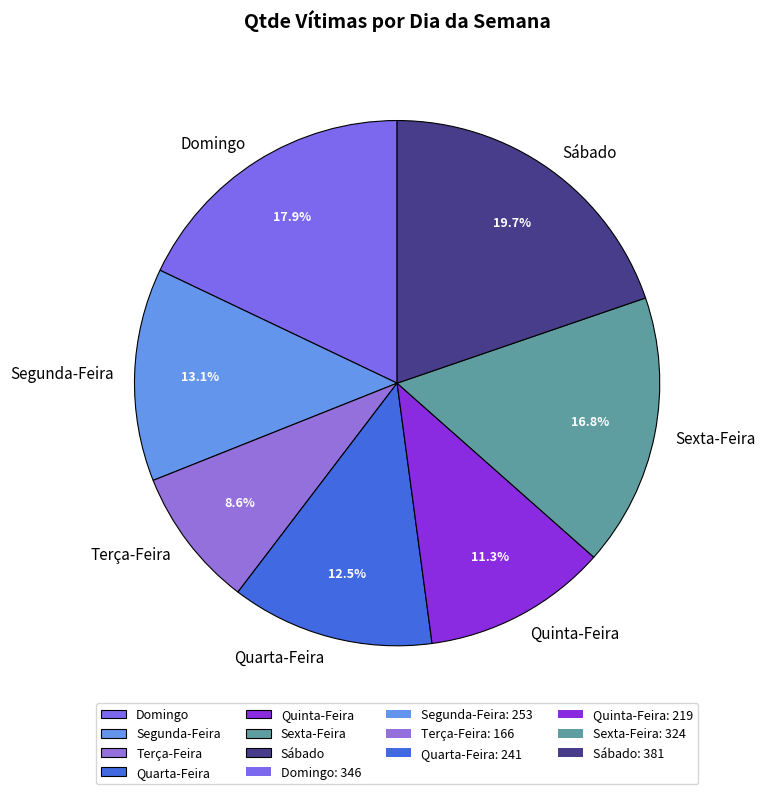

Count the number of slices in the pie.

7